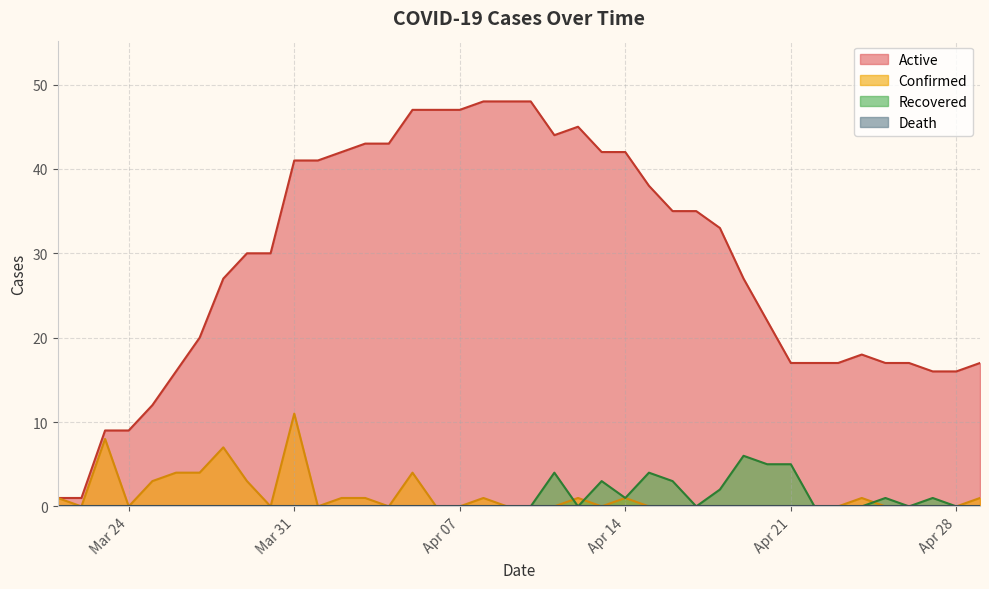

The value of Confirmed at Apr 28 is -7. True or false?

False